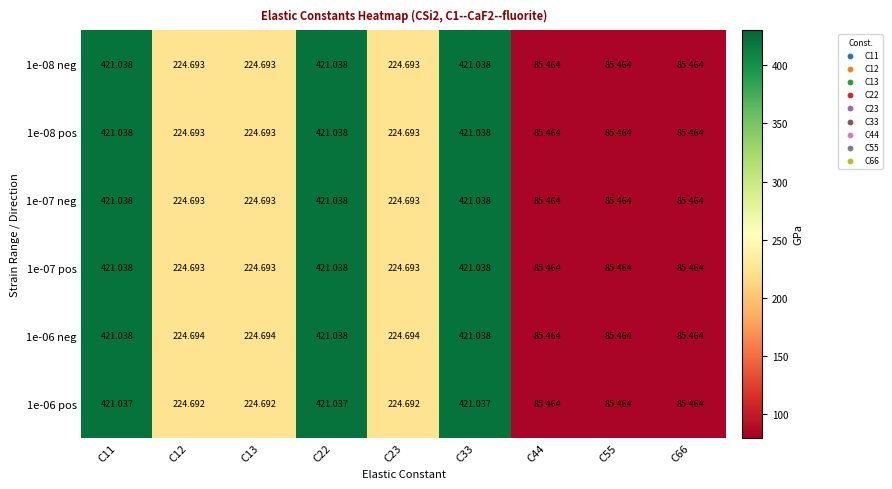

Is the value of 1e-08 neg at C13 greater than the value of 1e-06 pos at C11?

No